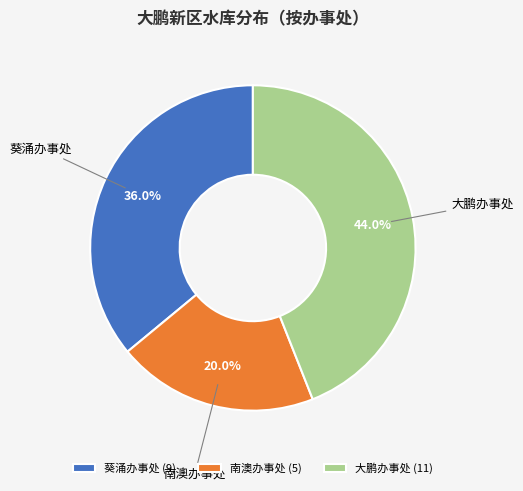

What is the ratio of the value at 大鹏办事处 (11) to the value at 南澳办事处 (5)?

2.2